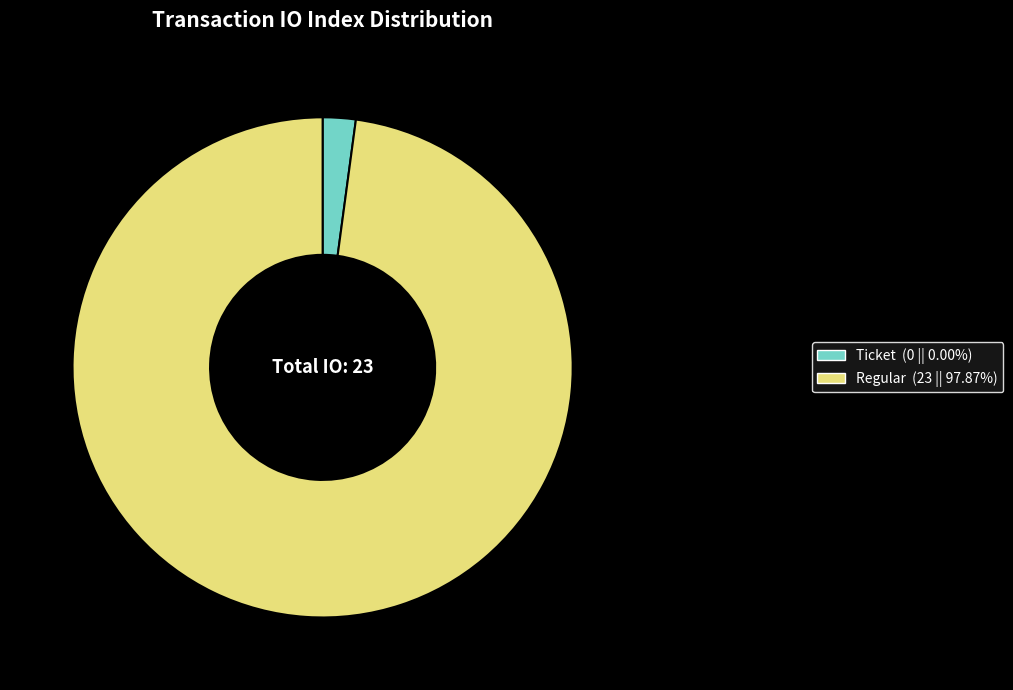

Combined, do Ticket (0 || 0.00%) and Regular (23 || 97.87%) account for over 50%?

Yes